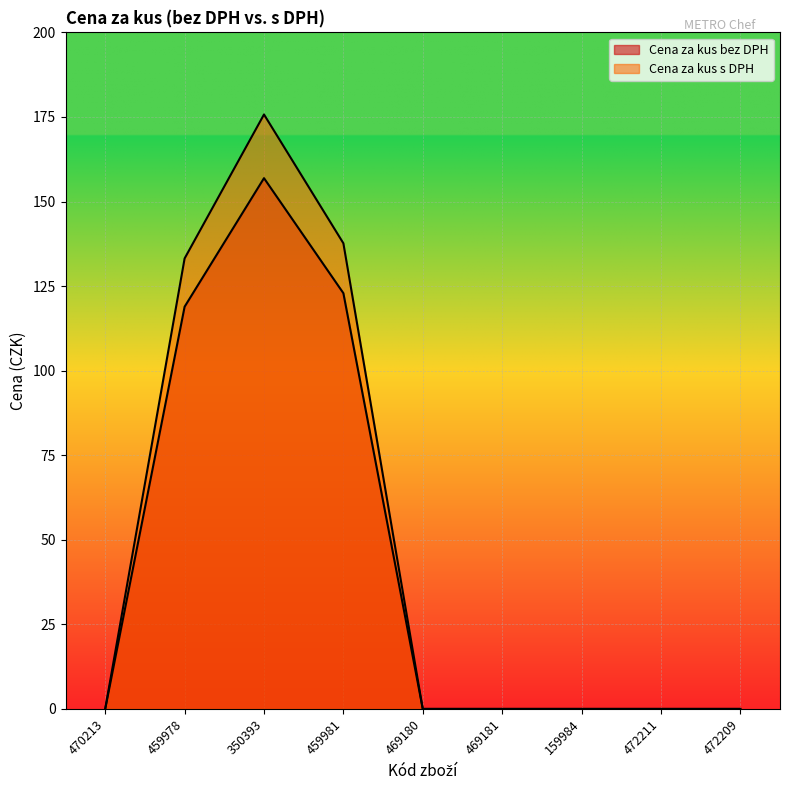

In Cena za kus bez DPH, how many points are higher than both neighbors (excluding endpoints)?

1